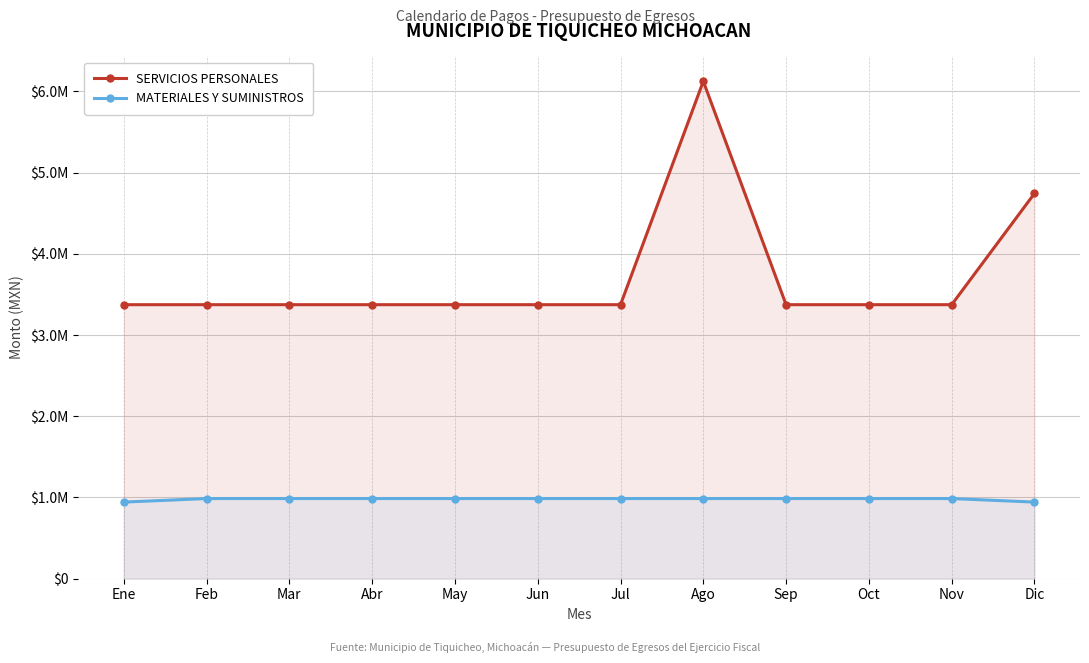

In MATERIALES Y SUMINISTROS, how many points are higher than both neighbors (excluding endpoints)?

1